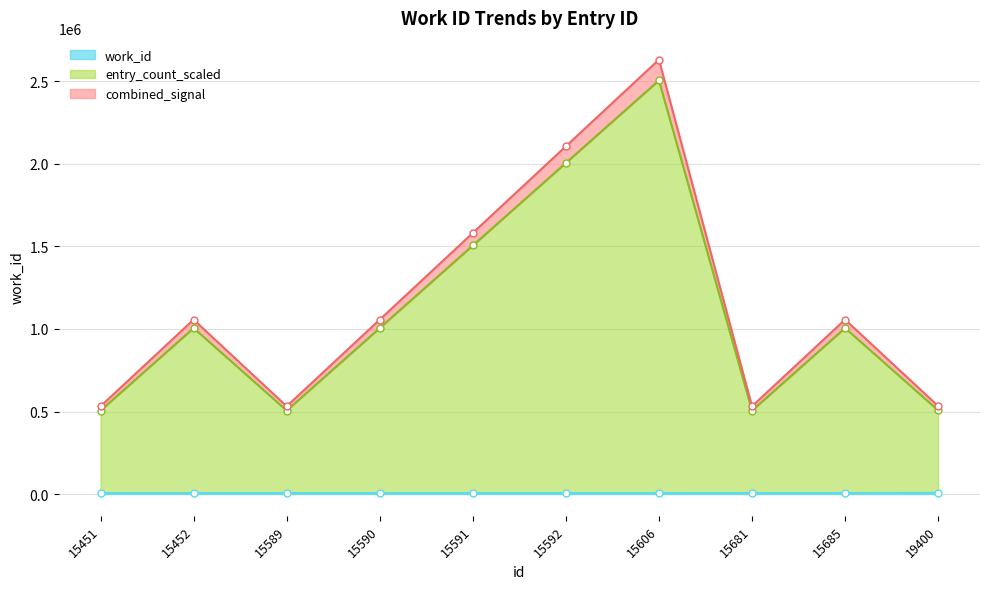

At which category does the chart reach its peak across all series?

19400